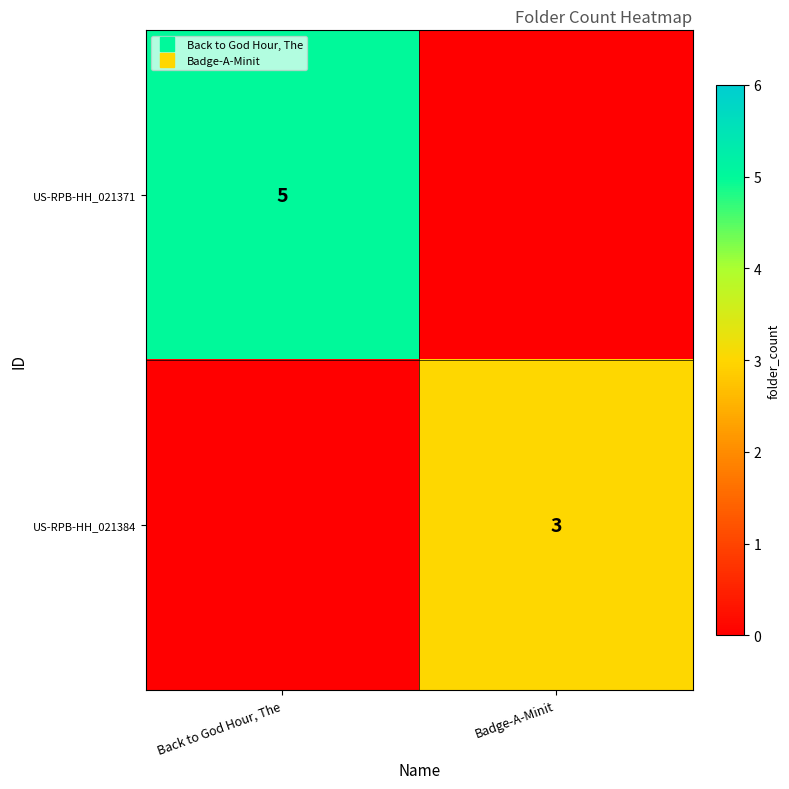

The US-RPB-HH_021384 series shows 3 at Badge-A-Minit. True or false?

True